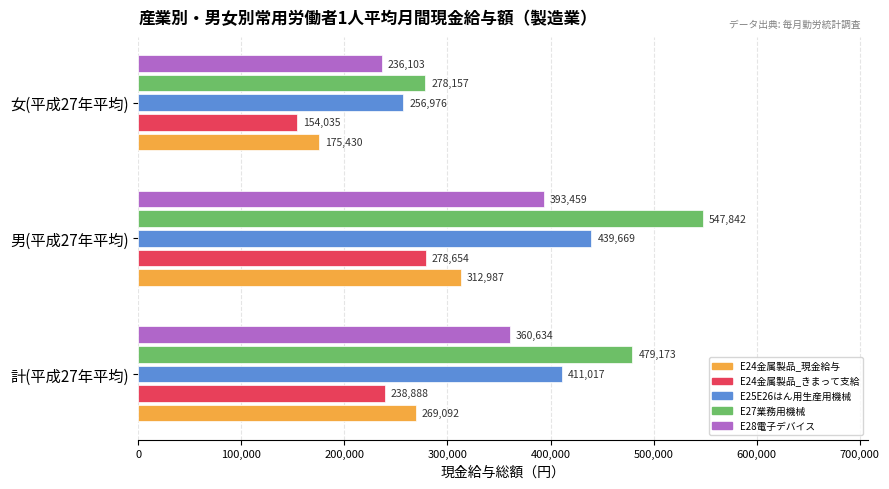

Which label corresponds to the smallest value in the chart?

女(平成27年平均)